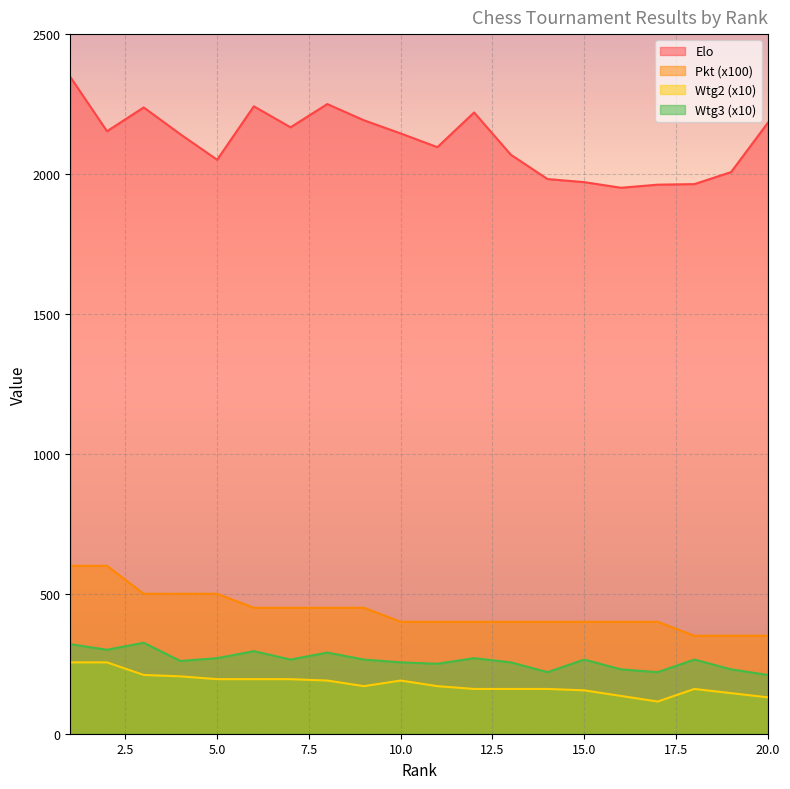

Which series changed the most between 5 and 20?

Pkt